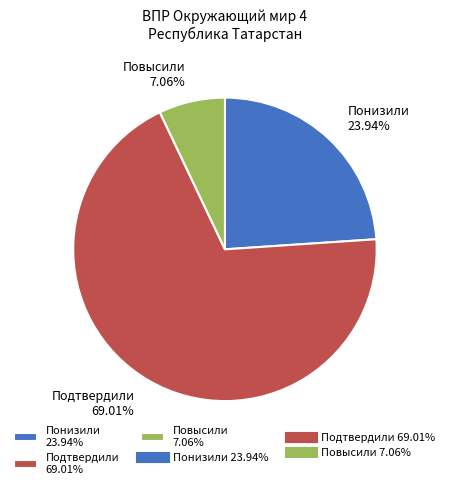

Count the number of slices in the pie.

3